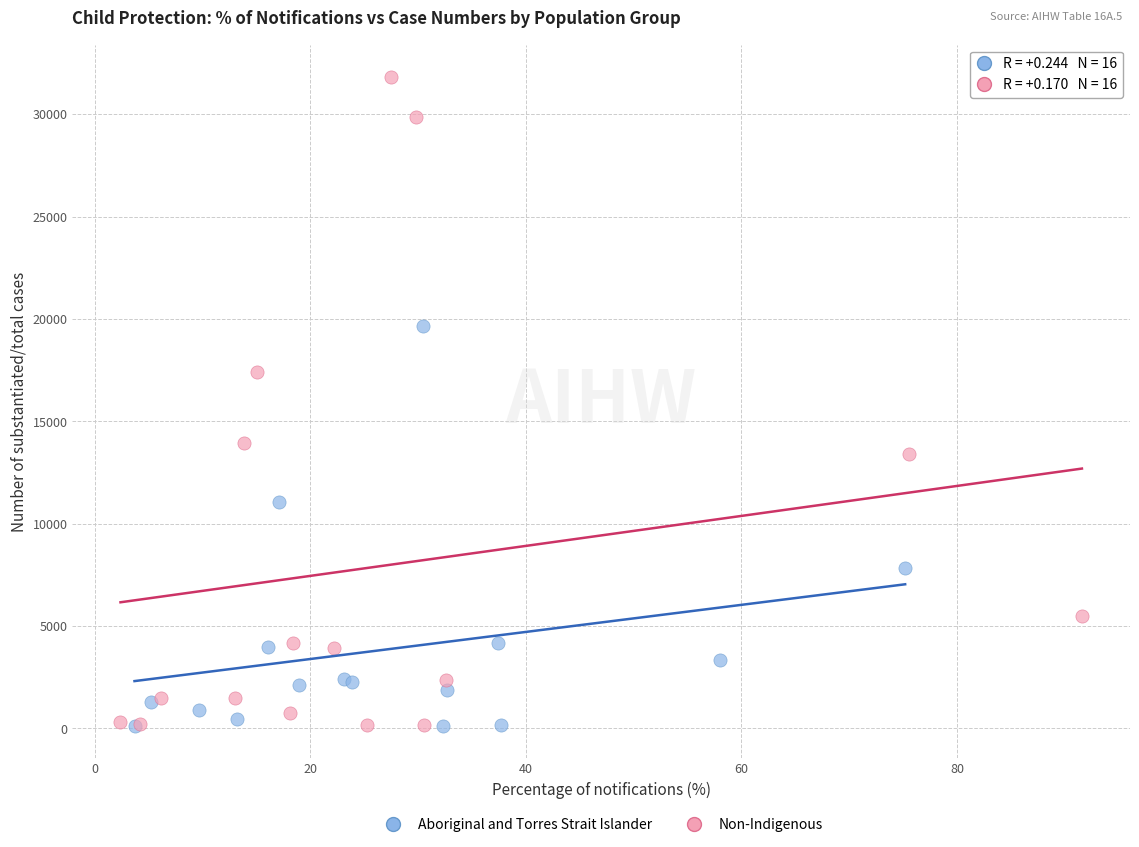

Which series has the largest Y range (max minus min)?

Non-Indigenous